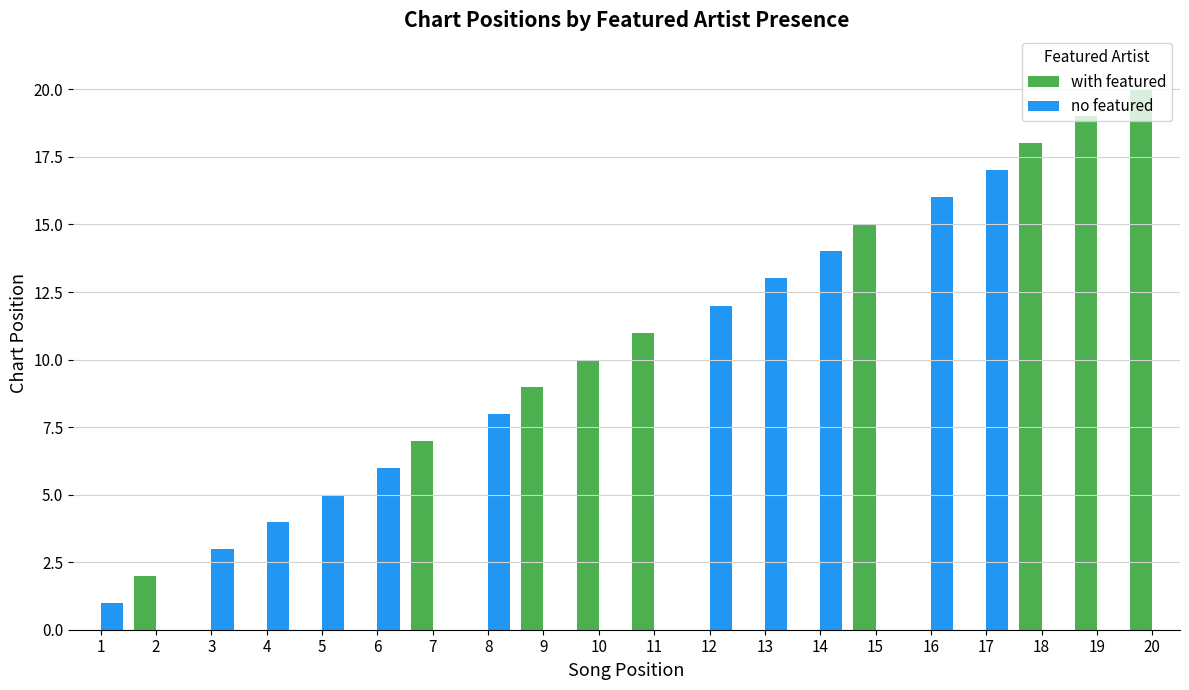

True or false: with featured has a value of 4 at 10.

False